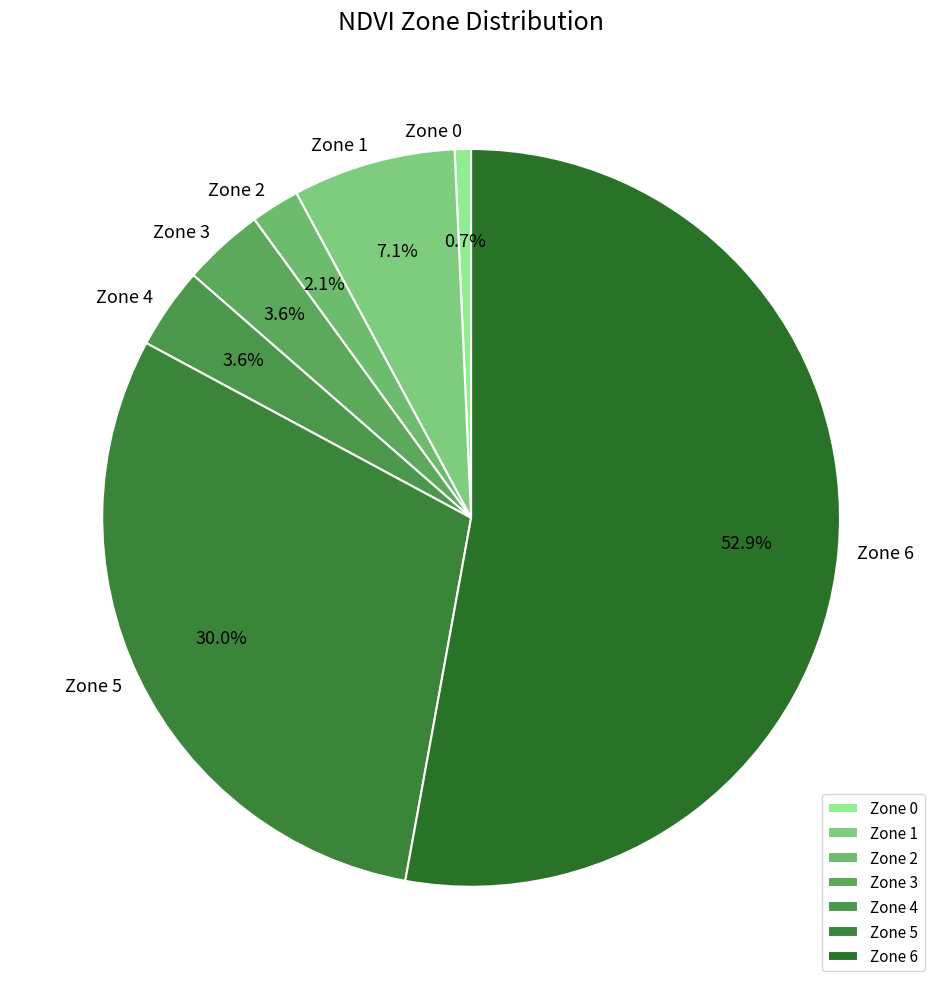

Is it true that Zone 4 is 43% of the pie?

False